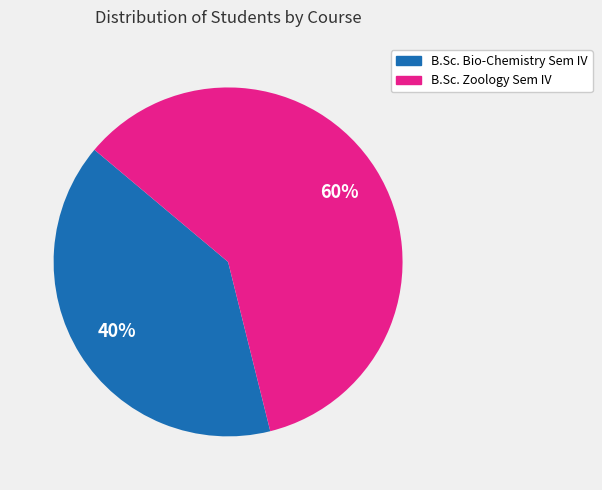

To the nearest percent, what is the difference between the B.Sc. Zoology Sem IV and B.Sc. Bio-Chemistry Sem IV slice percentages?

20%